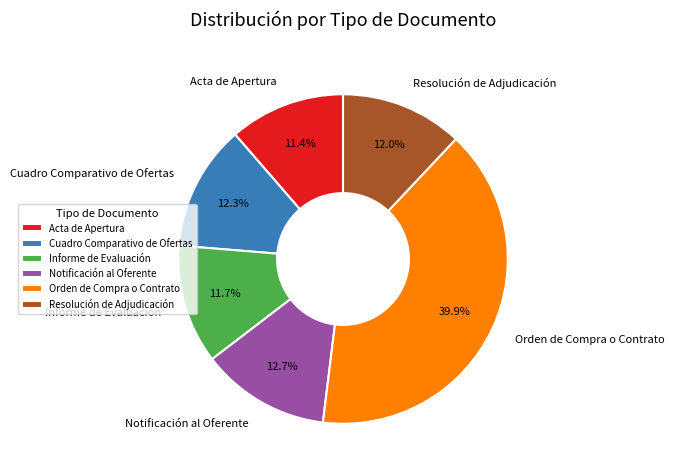

What is the total percentage of Resolución de Adjudicación and Orden de Compra o Contrato?

51.9%